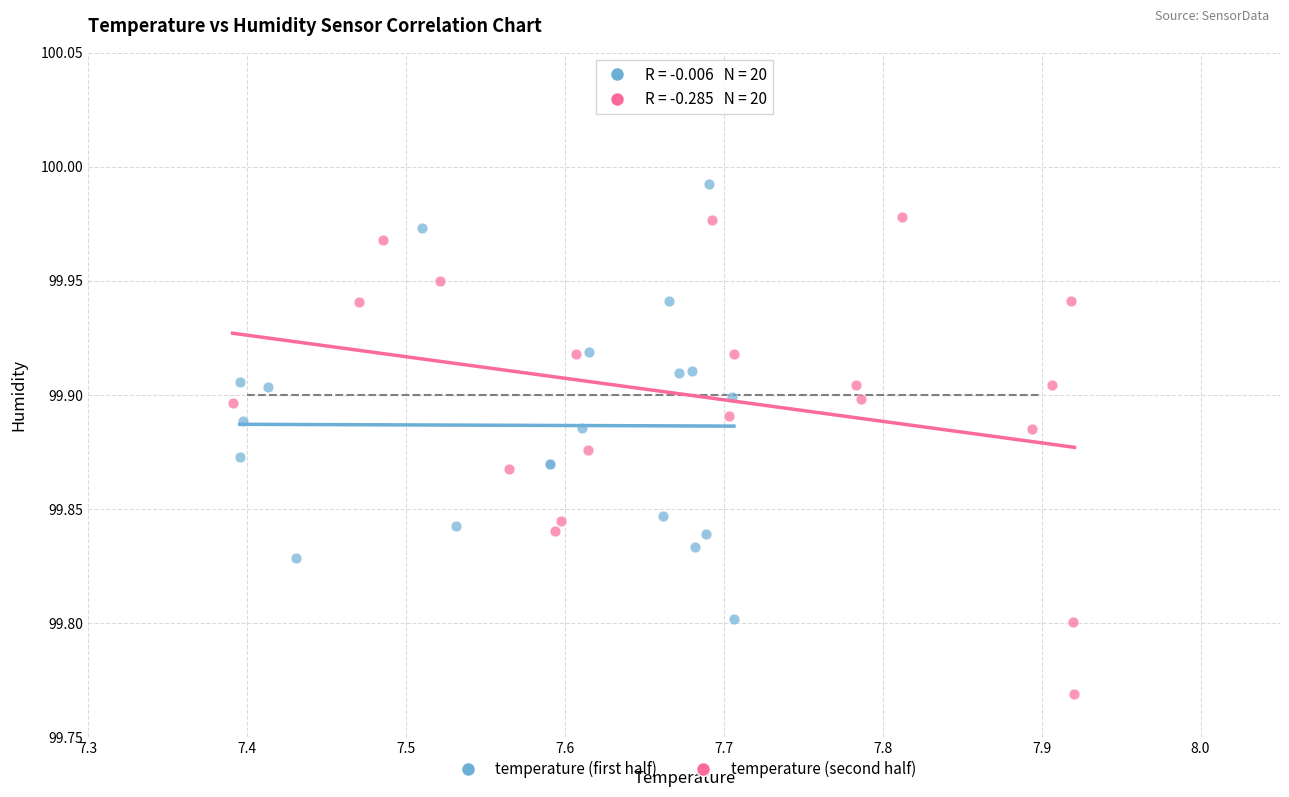

Which series contains the highest Y value?

temperature (first half)